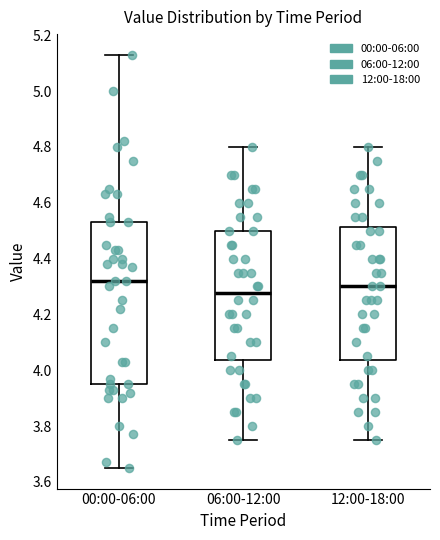

Reading left to right, read every box against the y-axis: the position of its median line, the range the box covers, and the ends of its whiskers. The values are not printed on the chart, so give them approximately, as read against the axis.

00:00-06:00: median 4.32, box 3.96 to 4.54, whiskers 3.66 to 5.14
06:00-12:00: median 4.28, box 4.04 to 4.50, whiskers 3.76 to 4.80
12:00-18:00: median 4.30, box 4.04 to 4.52, whiskers 3.76 to 4.80